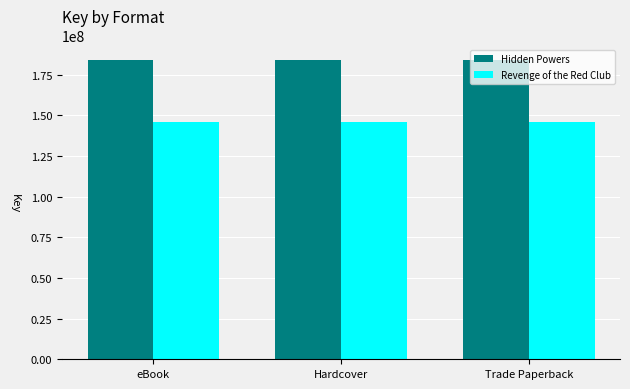

How many data points does each series have?

3